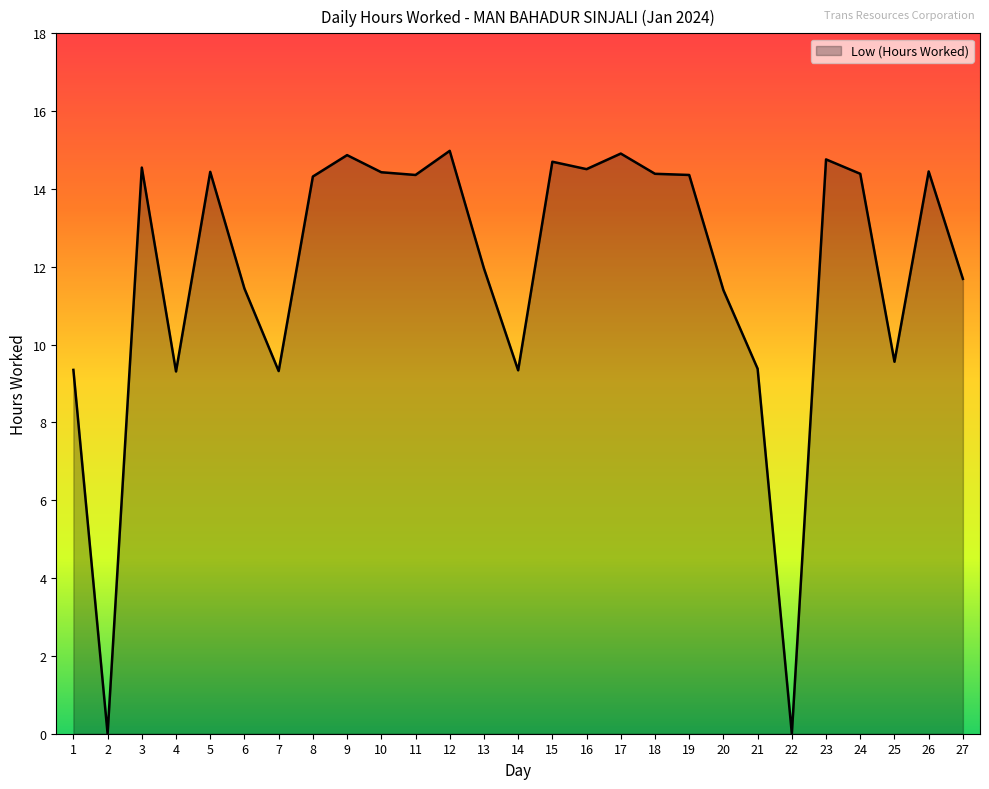

What is the maximum value shown in the chart?

15.0